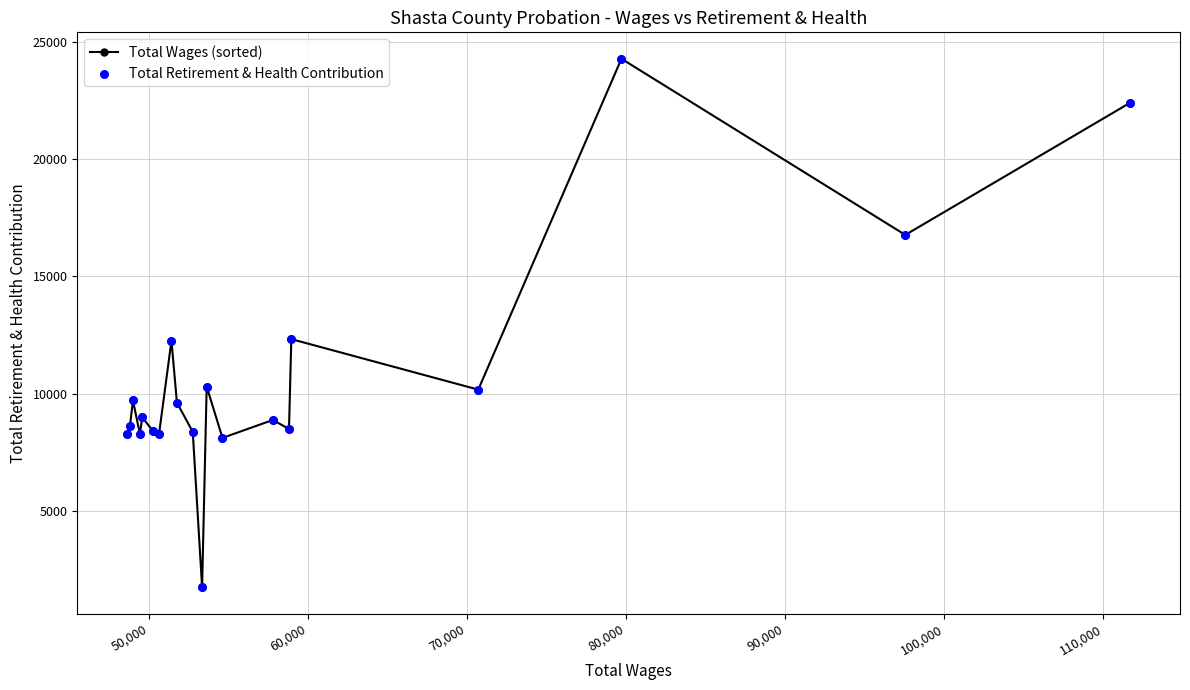

What is the minimum value shown in the chart?

1739